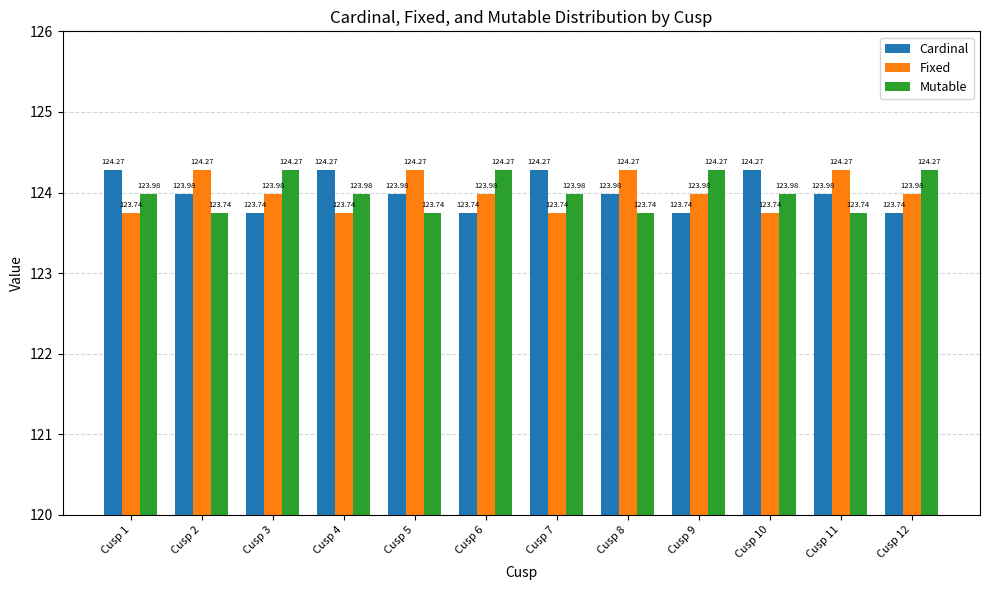

What is the spread (max minus min) of values at Cusp 2?

0.5